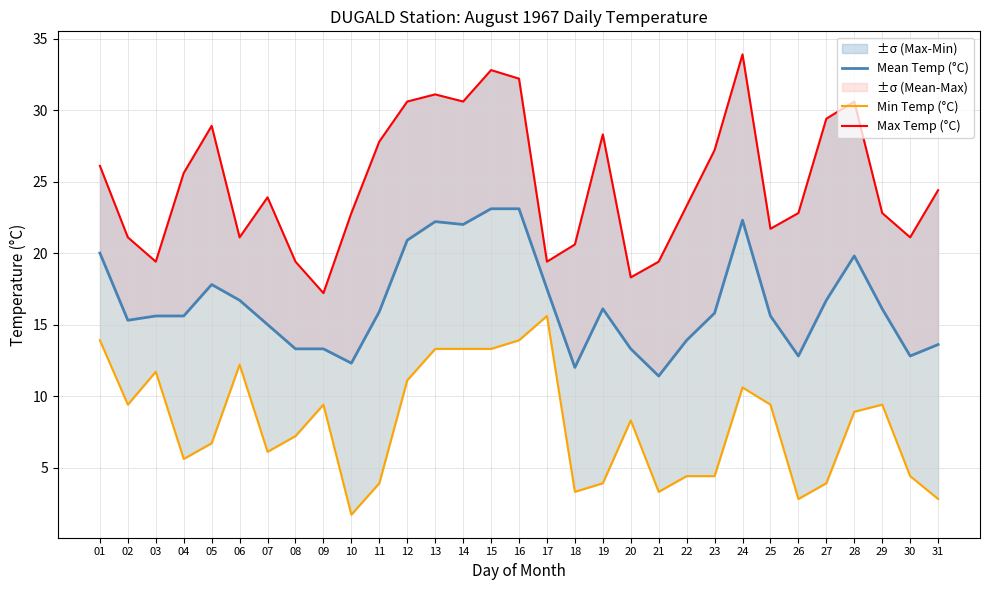

Reading right to left, list all the values displayed in this chart.

Mean Temp (°C): 31=13.6	30=12.8	29=16.1	28=19.8	27=16.7	26=12.8	25=15.6	24=22.3	23=15.8	22=13.9	21=11.4	20=13.3	19=16.1	18=12.0	17=17.5	16=23.1	15=23.1	14=22.0	13=22.2	12=20.9	11=15.9	10=12.3	09=13.3	08=13.3	07=15.0	06=16.7	05=17.8	04=15.6	03=15.6	02=15.3	01=20.0
Min Temp (°C): 31=2.8	30=4.4	29=9.4	28=8.9	27=3.9	26=2.8	25=9.4	24=10.6	23=4.4	22=4.4	21=3.3	20=8.3	19=3.9	18=3.3	17=15.6	16=13.9	15=13.3	14=13.3	13=13.3	12=11.1	11=3.9	10=1.7	09=9.4	08=7.2	07=6.1	06=12.2	05=6.7	04=5.6	03=11.7	02=9.4	01=13.9
Max Temp (°C): 31=24.4	30=21.1	29=22.8	28=30.6	27=29.4	26=22.8	25=21.7	24=33.9	23=27.2	22=23.3	21=19.4	20=18.3	19=28.3	18=20.6	17=19.4	16=32.2	15=32.8	14=30.6	13=31.1	12=30.6	11=27.8	10=22.8	09=17.2	08=19.4	07=23.9	06=21.1	05=28.9	04=25.6	03=19.4	02=21.1	01=26.1